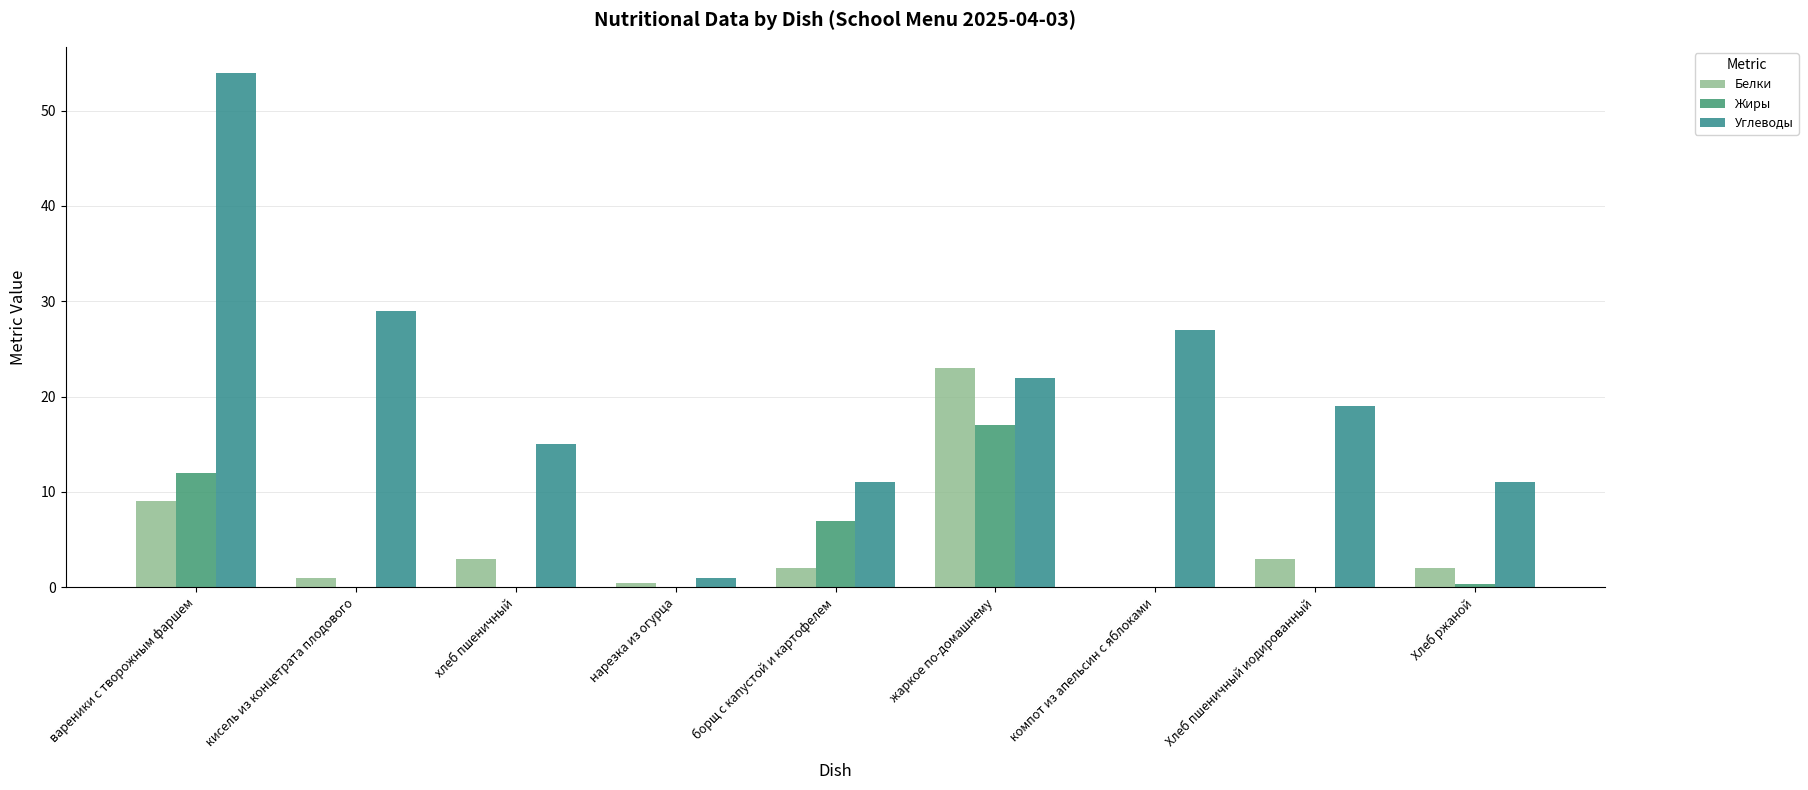

What is the average value of the Белки series?

4.8